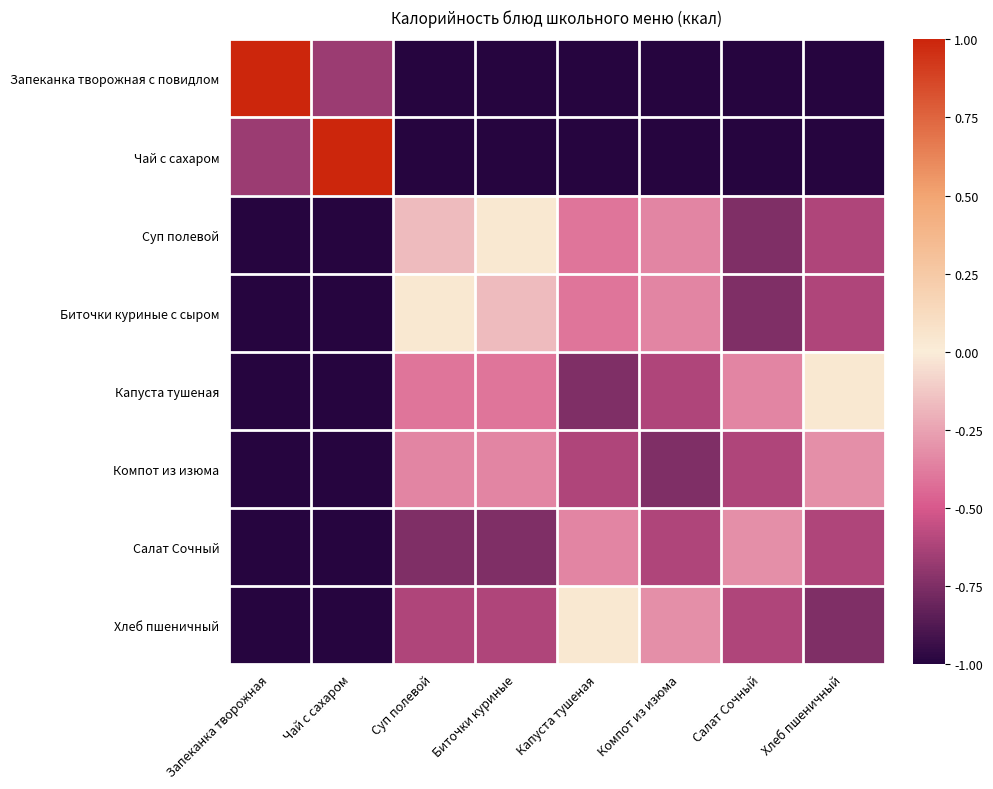

Reading left to right, extract all data points from this chart.

Запеканка творожная с повидлом: Запеканка творожная=1.0	Чай с сахаром=-0.7	Суп полевой=-1.0	Биточки куриные=-1.0	Капуста тушеная=-1.0	Компот из изюма=-1.0	Салат Сочный=-1.0	Хлеб пшеничный=-1.0
Чай с сахаром: Запеканка творожная=-0.7	Чай с сахаром=1.0	Суп полевой=-1.0	Биточки куриные=-1.0	Капуста тушеная=-1.0	Компот из изюма=-1.0	Салат Сочный=-1.0	Хлеб пшеничный=-1.0
Суп полевой: Запеканка творожная=-1.0	Чай с сахаром=-1.0	Суп полевой=-0.2	Биточки куриные=0.0	Капуста тушеная=-0.4	Компот из изюма=-0.3	Салат Сочный=-0.8	Хлеб пшеничный=-0.6
Биточки куриные с сыром: Запеканка творожная=-1.0	Чай с сахаром=-1.0	Суп полевой=0.0	Биточки куриные=-0.2	Капуста тушеная=-0.4	Компот из изюма=-0.3	Салат Сочный=-0.8	Хлеб пшеничный=-0.6
Капуста тушеная: Запеканка творожная=-1.0	Чай с сахаром=-1.0	Суп полевой=-0.4	Биточки куриные=-0.4	Капуста тушеная=-0.8	Компот из изюма=-0.6	Салат Сочный=-0.3	Хлеб пшеничный=0.0
Компот из изюма: Запеканка творожная=-1.0	Чай с сахаром=-1.0	Суп полевой=-0.3	Биточки куриные=-0.3	Капуста тушеная=-0.6	Компот из изюма=-0.8	Салат Сочный=-0.6	Хлеб пшеничный=-0.3
Салат Сочный: Запеканка творожная=-1.0	Чай с сахаром=-1.0	Суп полевой=-0.8	Биточки куриные=-0.8	Капуста тушеная=-0.3	Компот из изюма=-0.6	Салат Сочный=-0.3	Хлеб пшеничный=-0.6
Хлеб пшеничный: Запеканка творожная=-1.0	Чай с сахаром=-1.0	Суп полевой=-0.6	Биточки куриные=-0.6	Капуста тушеная=0.0	Компот из изюма=-0.3	Салат Сочный=-0.6	Хлеб пшеничный=-0.8